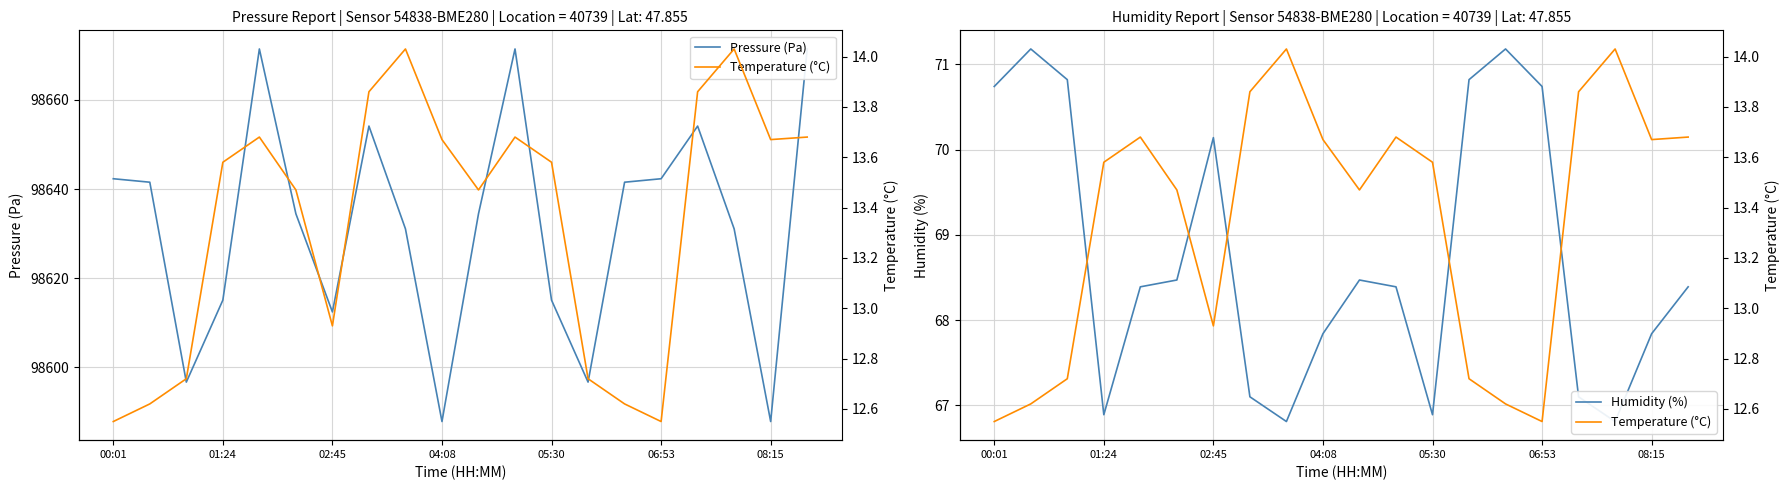

What is the minimum value shown in the chart?

12.6